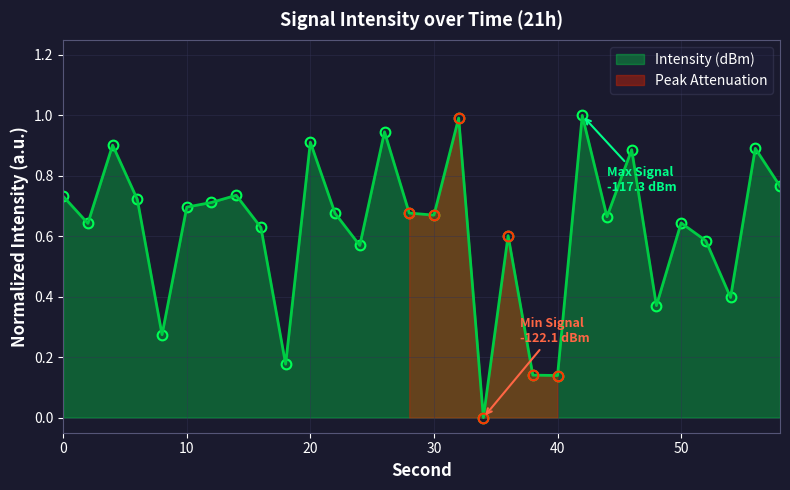

What is the approximate value at 18?

0.2